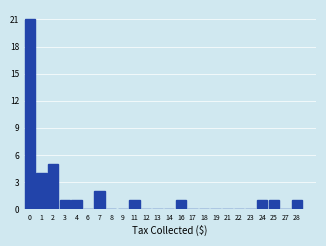

Reading left to right, what are all the values shown in this chart?

0=21	1=4	2=5	3=1	4=1	6=0	7=2	8=0	9=0	11=1	12=0	13=0	14=0	16=1	17=0	18=0	19=0	21=0	22=0	23=0	24=1	25=1	27=0	28=1